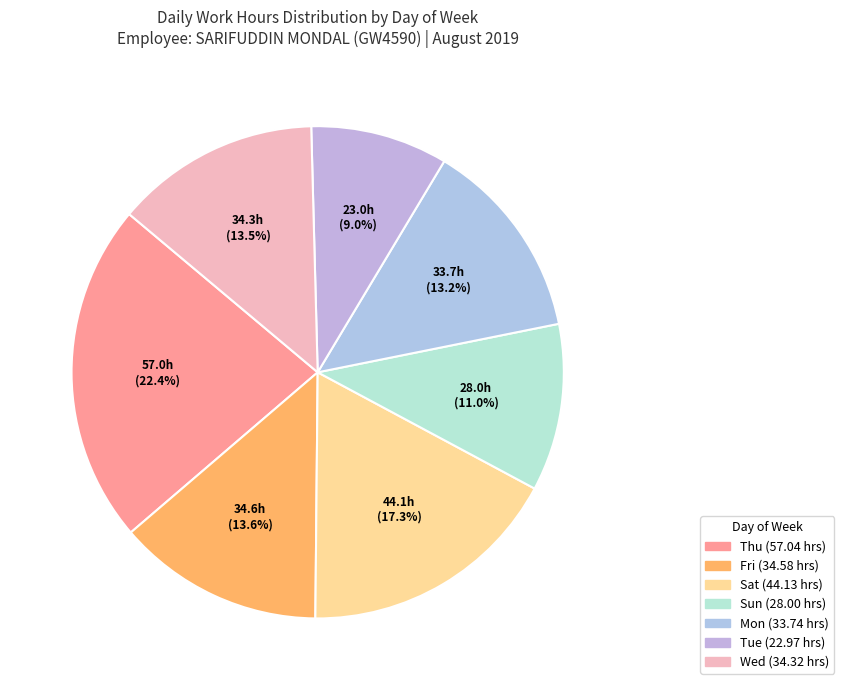

How many slices are in this pie chart?

7